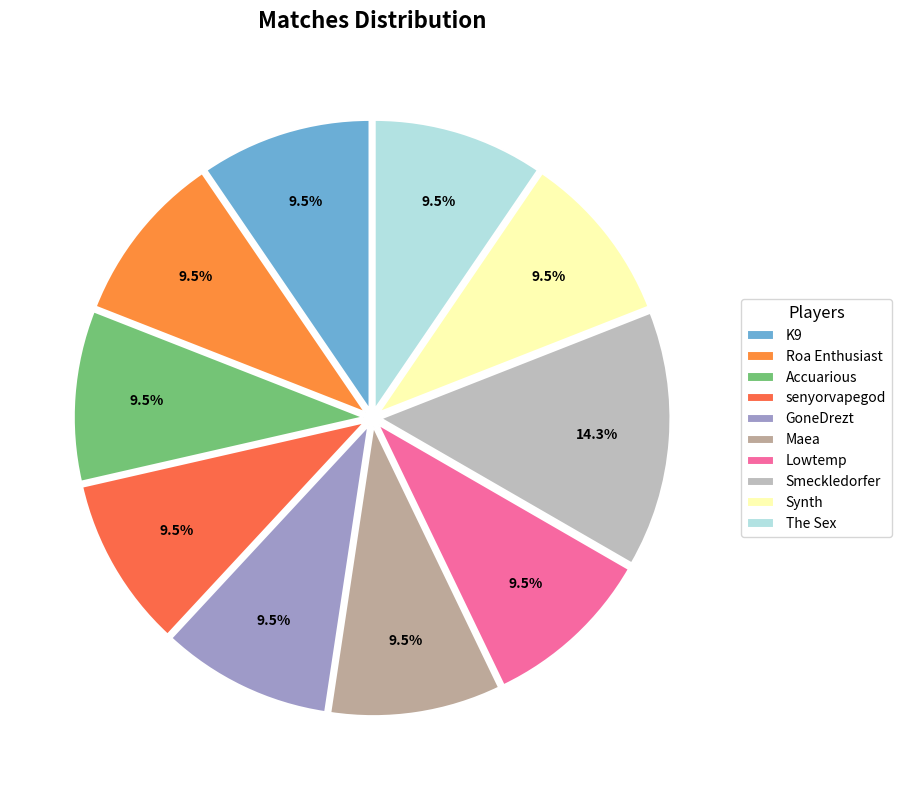

Which slice is the smallest?

K9